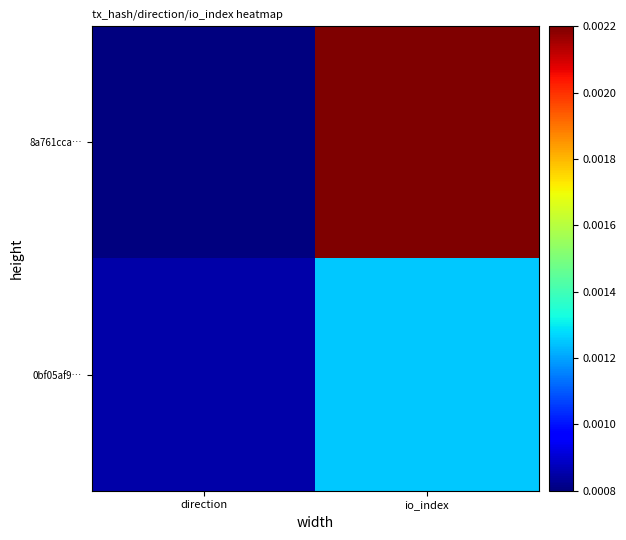

Rank the series by their average value, from highest to lowest.

8a761cca…, 0bf05af9…